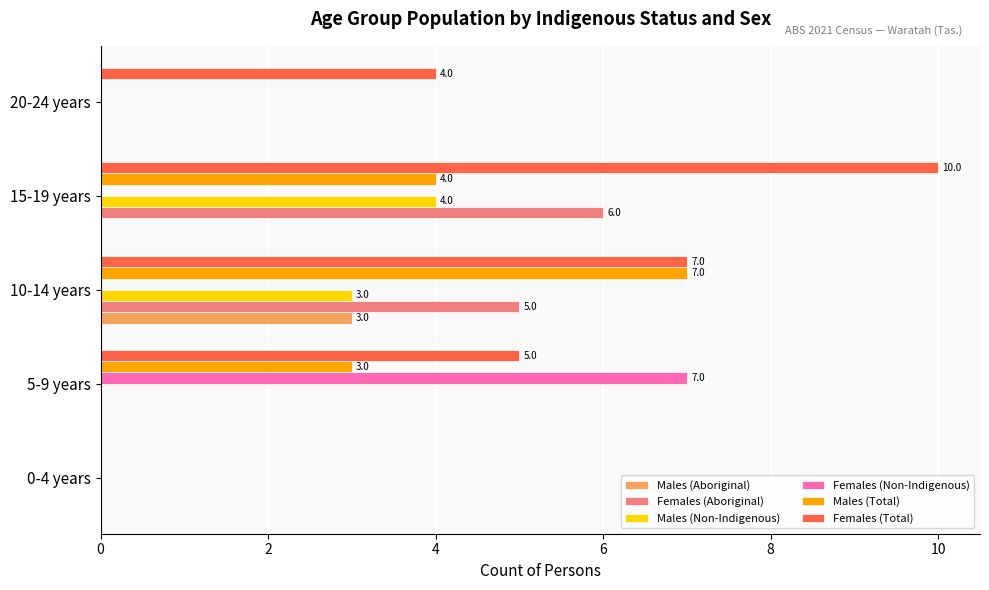

What is the highest value of the Males (Aboriginal) series?

3